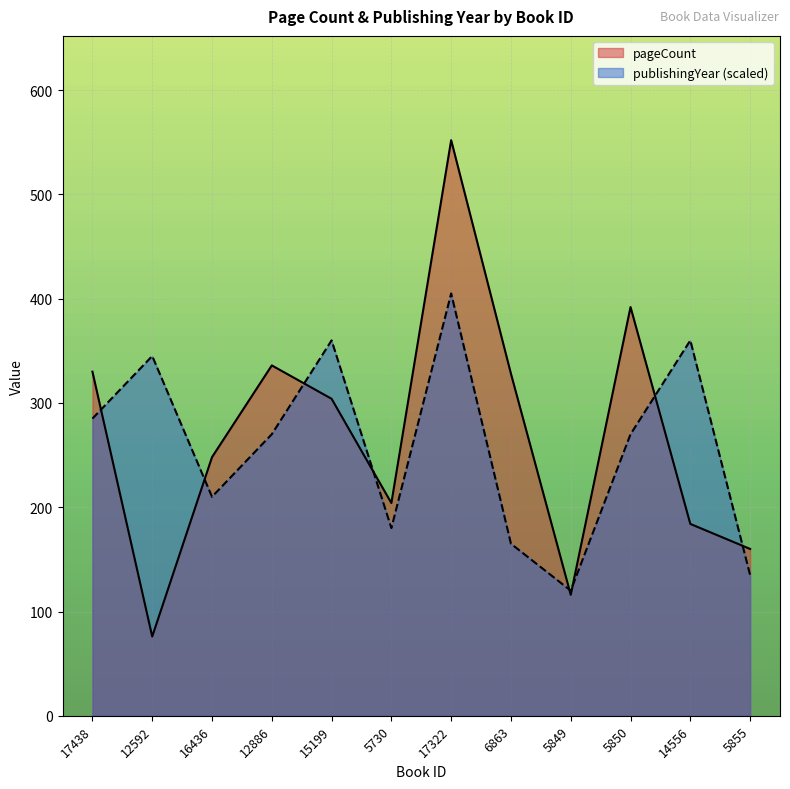

True or false: pageCount has a value of 116 at 5849.

True